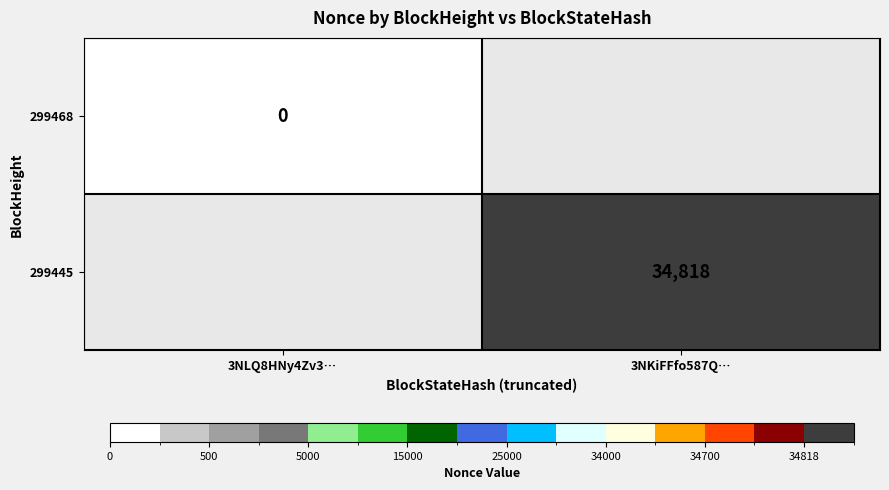

The 299445 series shows 53800 at 3NKiFFfo587Q…. True or false?

False